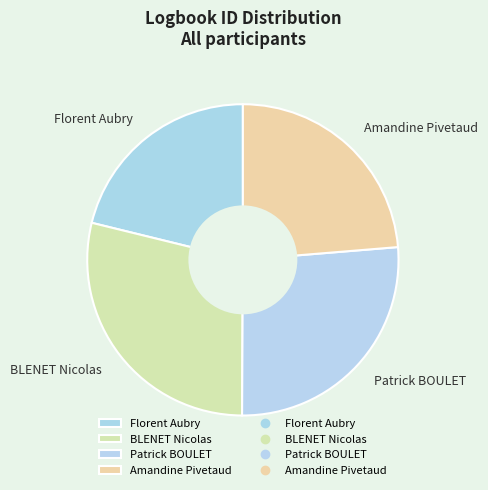

Combined, do Amandine Pivetaud and BLENET Nicolas account for over 50%?

Yes